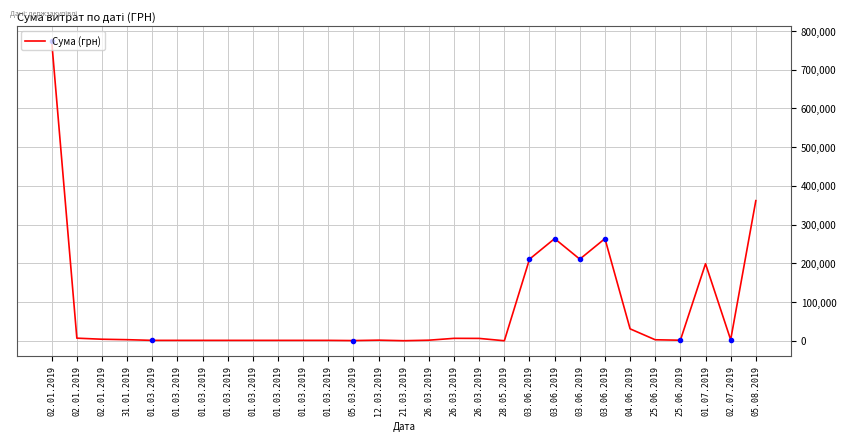

Does the chart display data point markers on the line(s)?

No